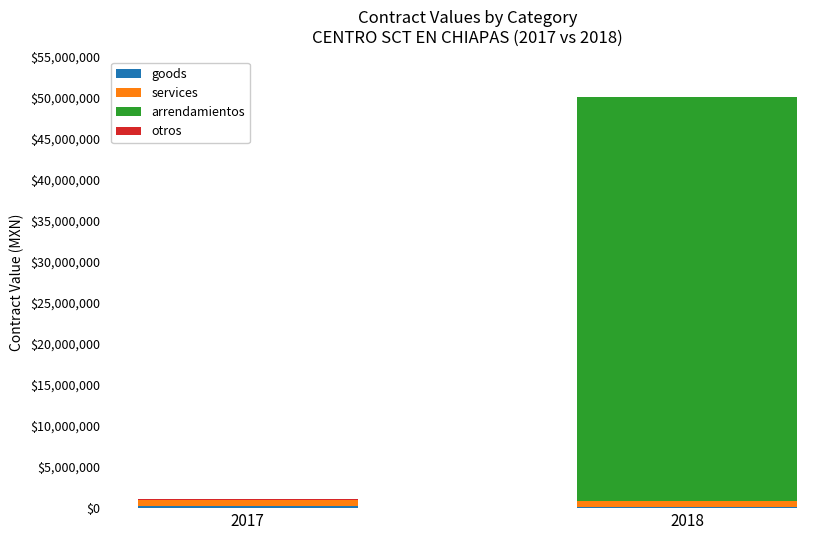

At which category is the sum across all series the highest?

2018